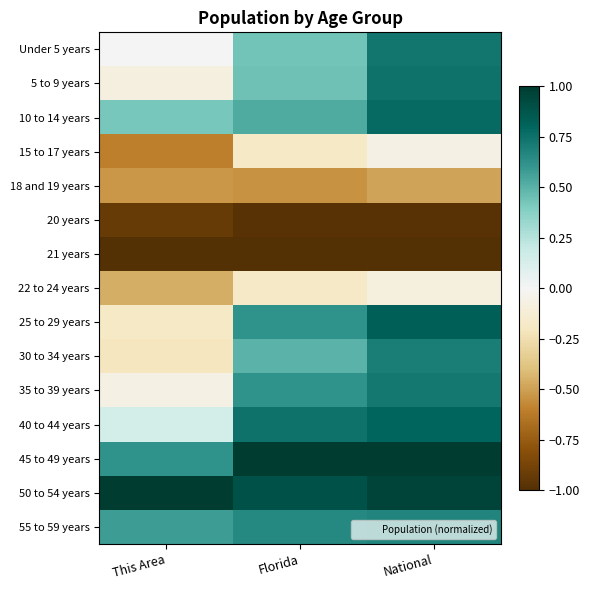

At which category is the sum across all series the highest?

National